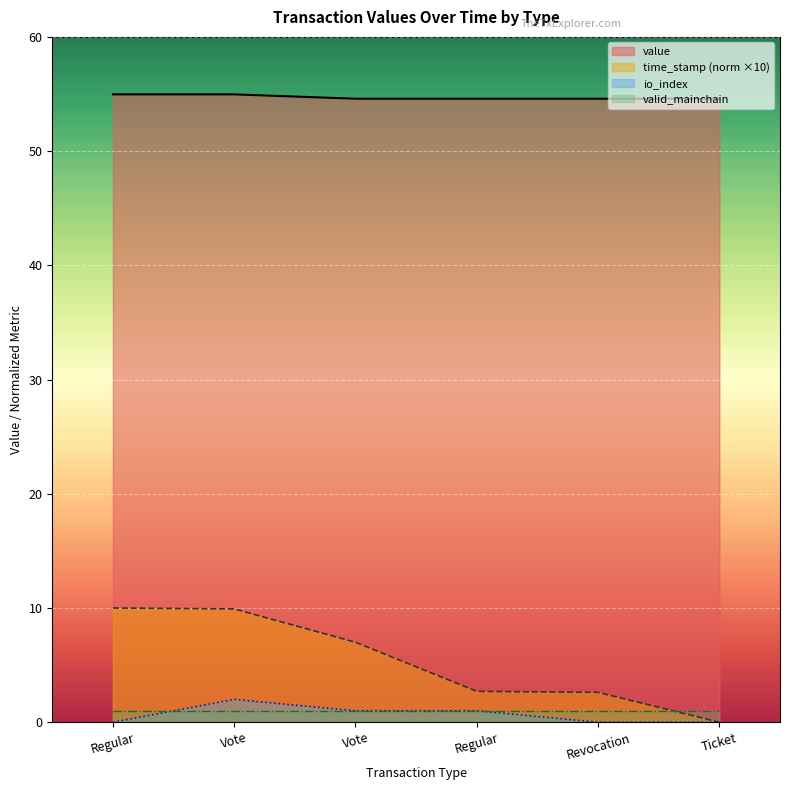

Which has a higher value, Revocation or Vote?

Vote